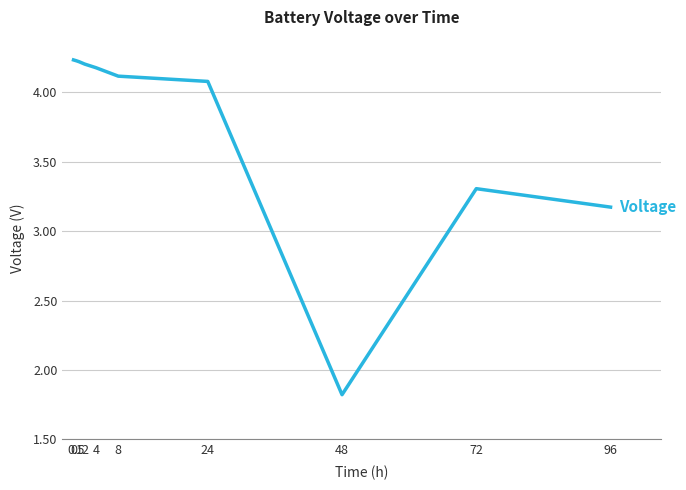

What is the difference between the second highest and minimum values?

2.4